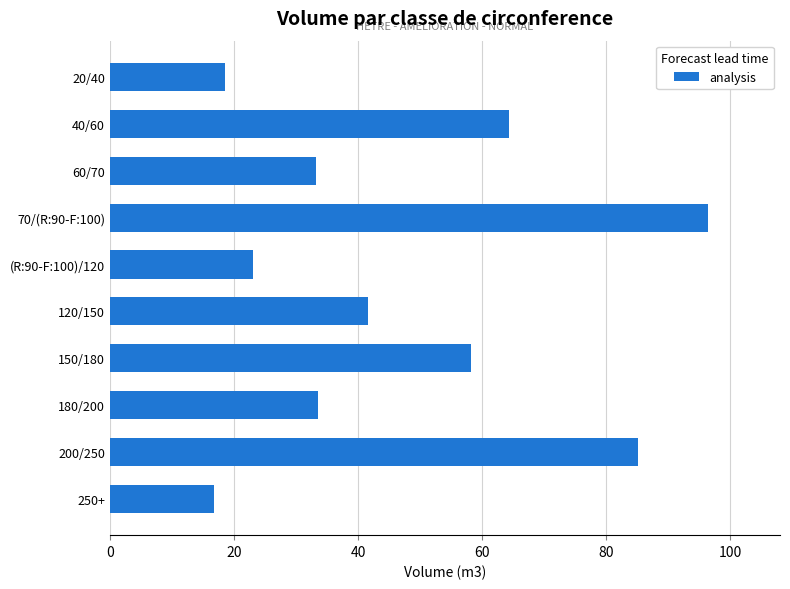

True or false: the data shows 25.5 at 250+.

False